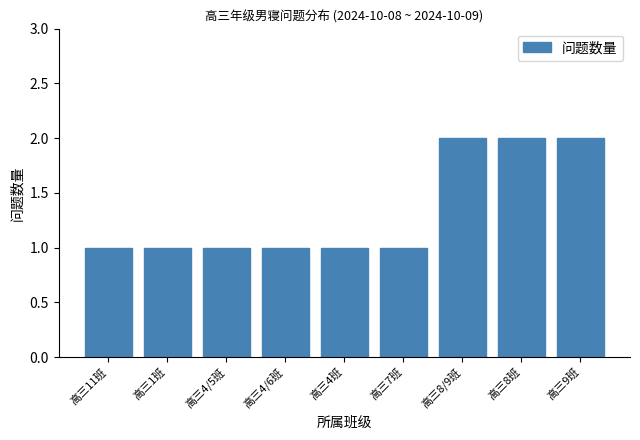

Reading left to right, what are all the values shown in this chart?

高三11班=1	高三1班=1	高三4/5班=1	高三4/6班=1	高三4班=1	高三7班=1	高三8/9班=2	高三8班=2	高三9班=2